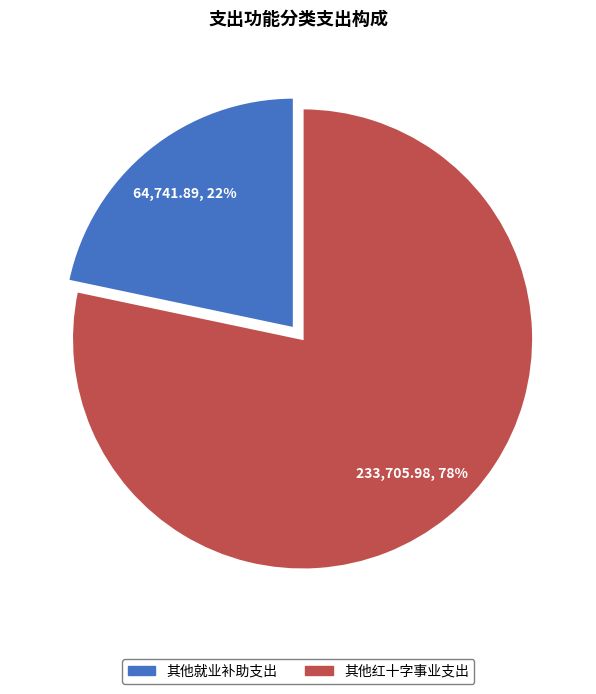

Rank the categories by value from lowest to highest.

其他就业补助支出, 其他红十字事业支出